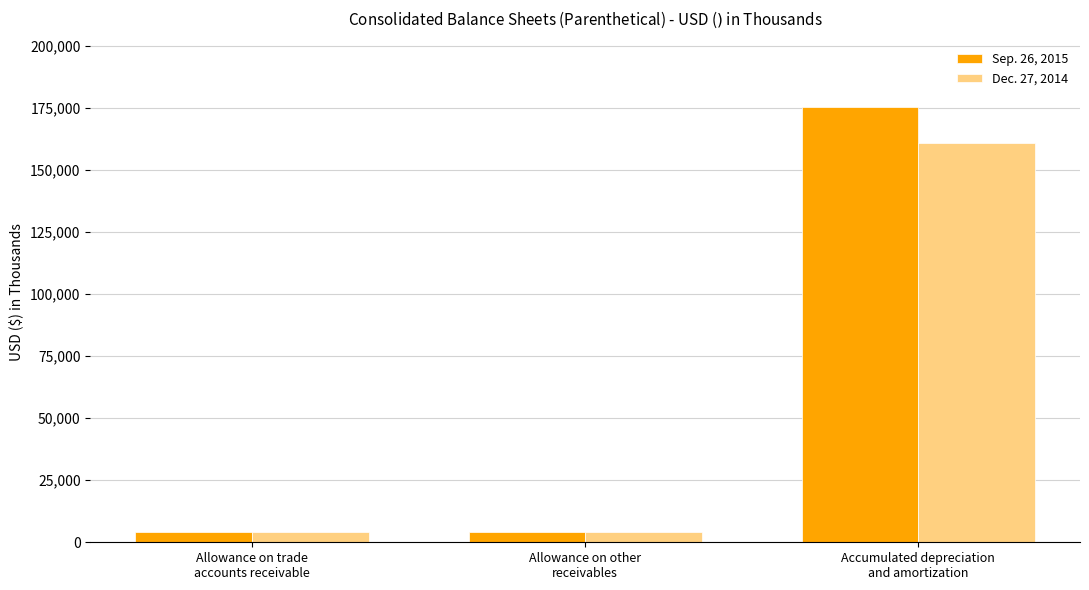

What is the minimum value for Dec. 27, 2014?

4189